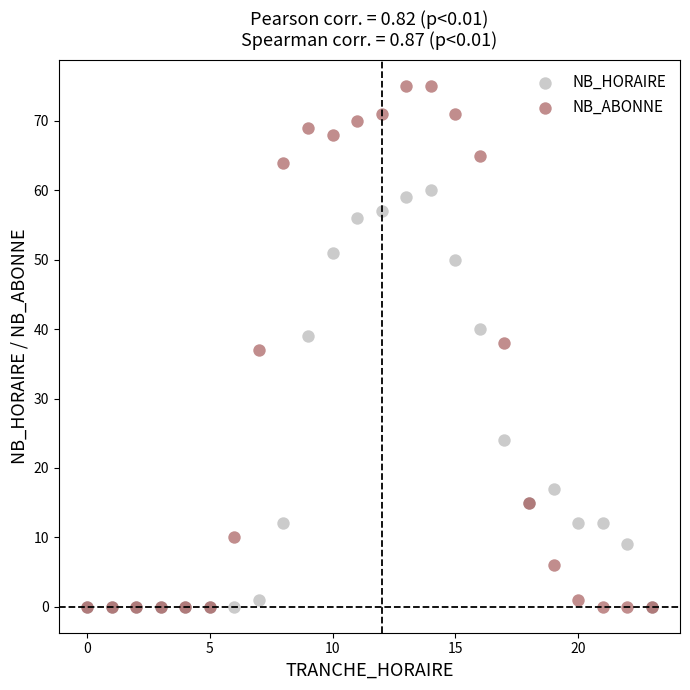

What are all the series names shown in the legend?

NB_HORAIRE, NB_ABONNE